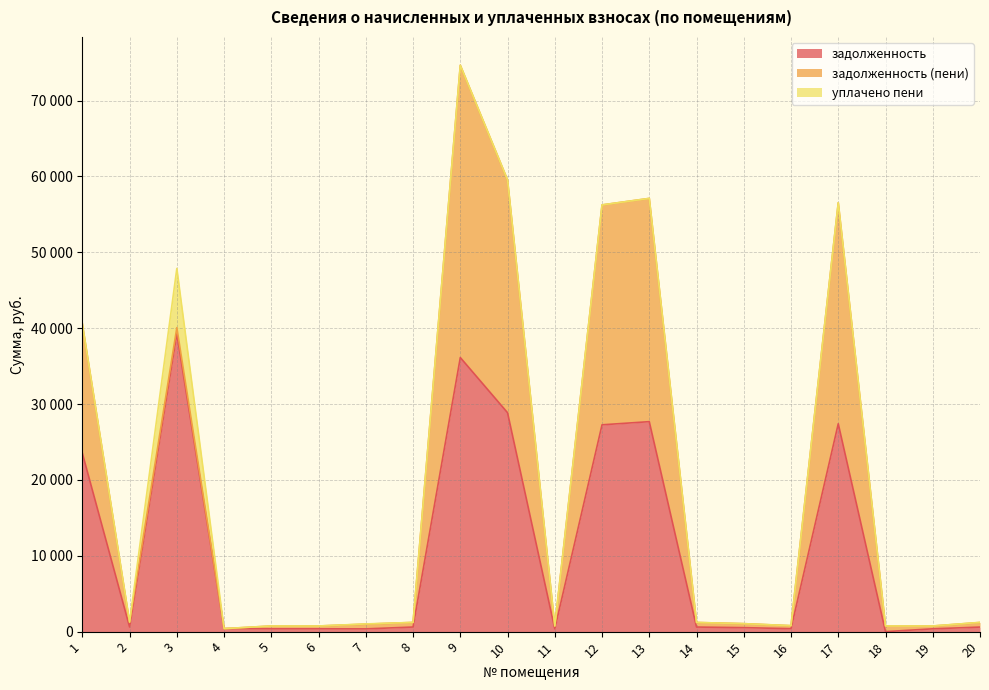

At 16, list the series in order from smallest to largest.

уплачено пени, задолженность, задолженность (пени)